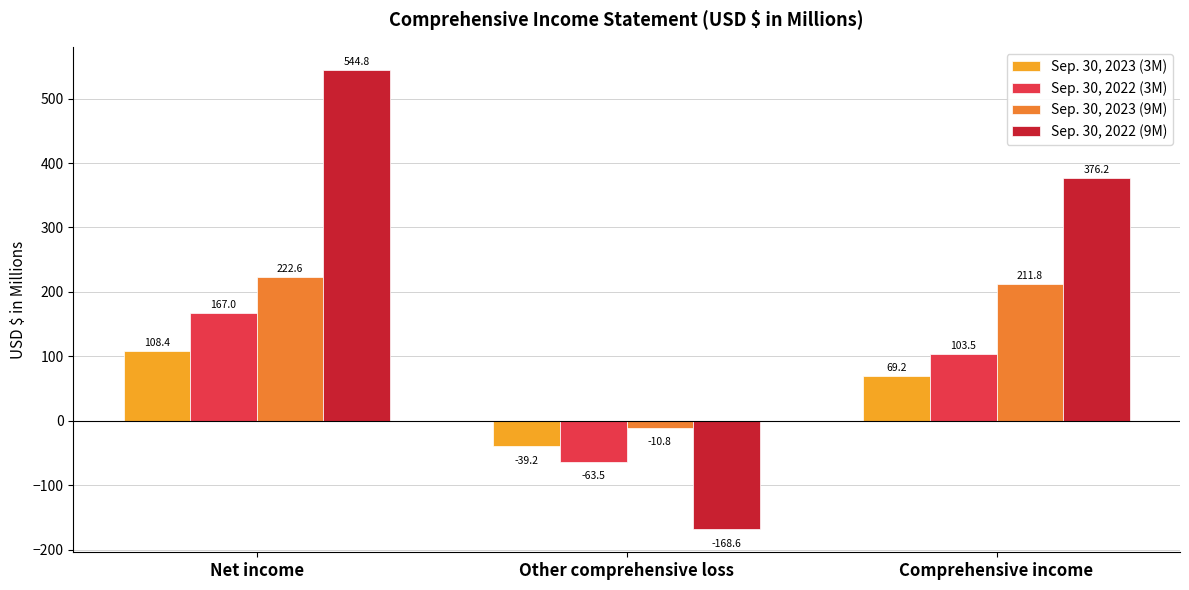

What is the total value across all series at Other comprehensive loss?

-282.1